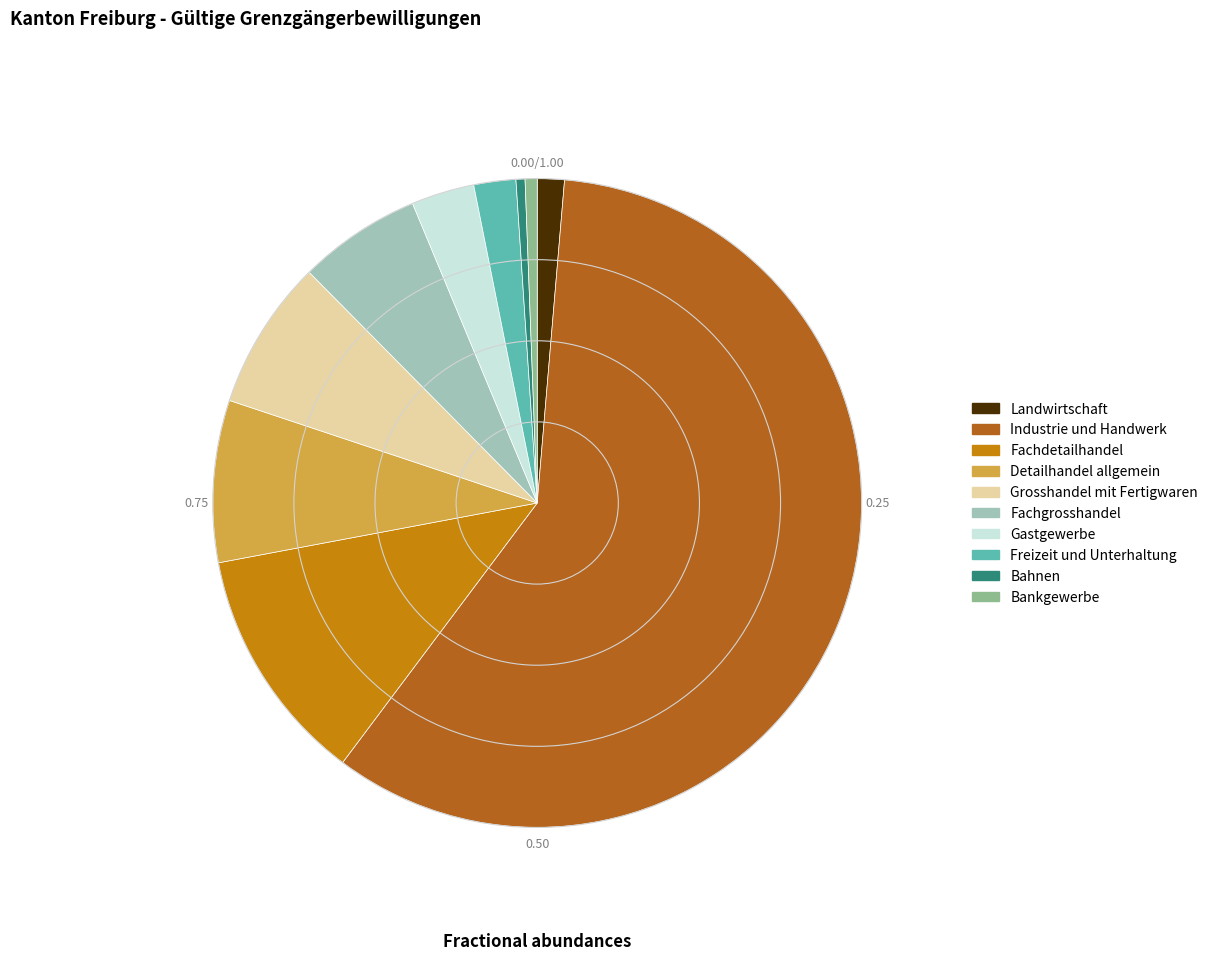

Does Industrie und Handwerk represent more than half of the total?

Yes